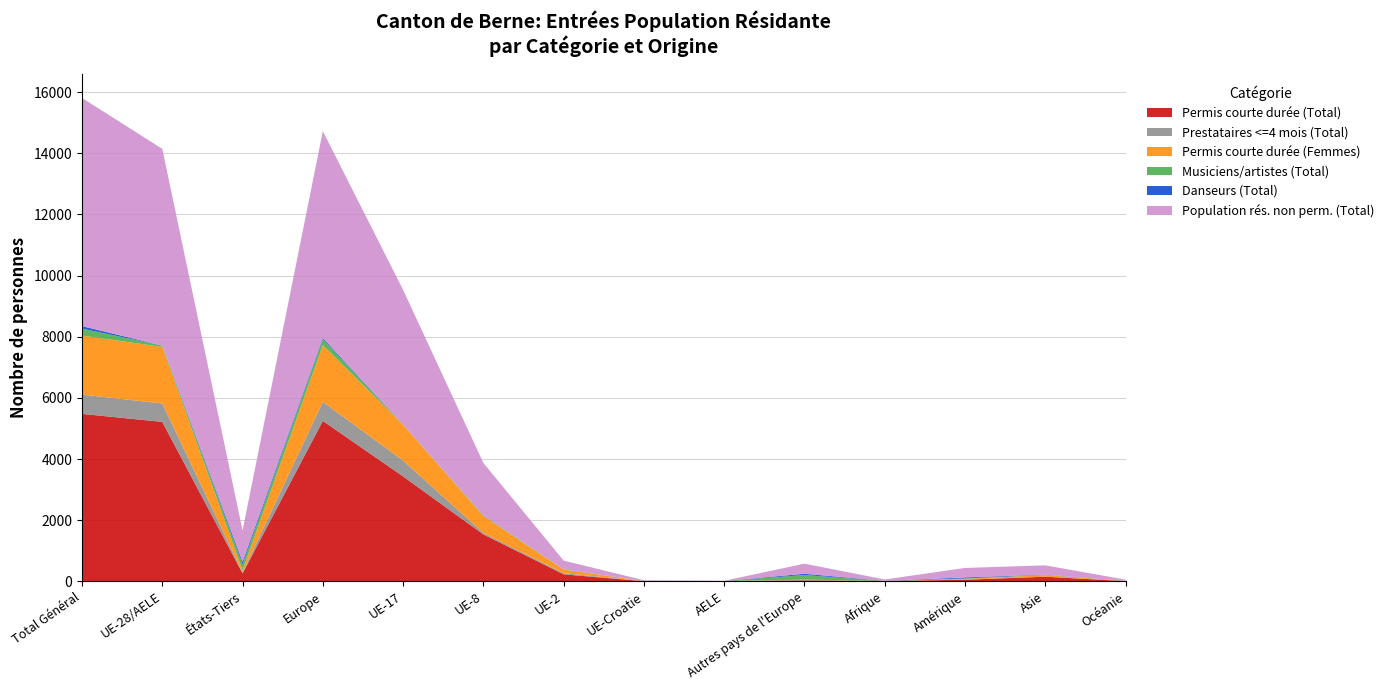

Reading left to right, what are all the values shown in this chart?

Permis courte durée (Total): 5479	5217	262	5250	3434	1538	232	6	7	33	12	55	153	9
Prestataires <=4 mois (Total): 631	603	28	622	519	47	36	1	0	19	0	6	2	1
Permis courte durée (Femmes): 1929	1849	80	1855	1171	553	118	2	5	6	1	18	52	3
Musiciens/artistes (Total): 229	43	186	194	6	24	6	7	0	151	2	20	7	6
Danseurs (Total): 81	0	81	40	0	0	0	0	0	40	3	31	7	0
Population rés. non perm. (Total): 7462	6434	1028	6765	4403	1712	288	22	9	331	45	310	304	38